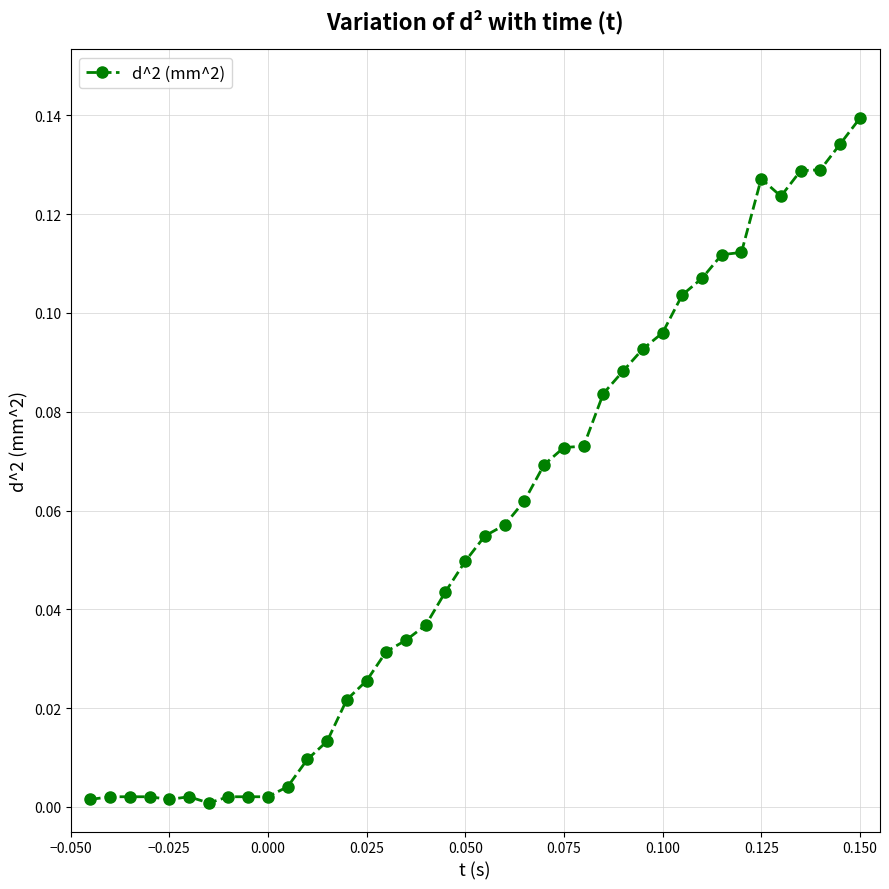

Is this an area chart (filled region under the line)?

No